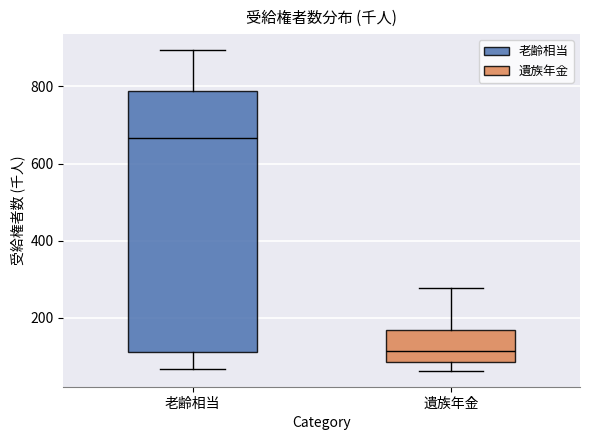

Where is the upper edge of the box for 遺族年金 on the y-axis? The values are not printed on the chart, so give them approximately, as read against the axis.

160